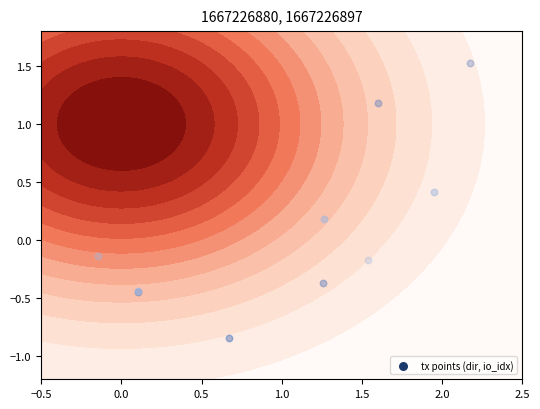

Count the number of data series in this chart.

1